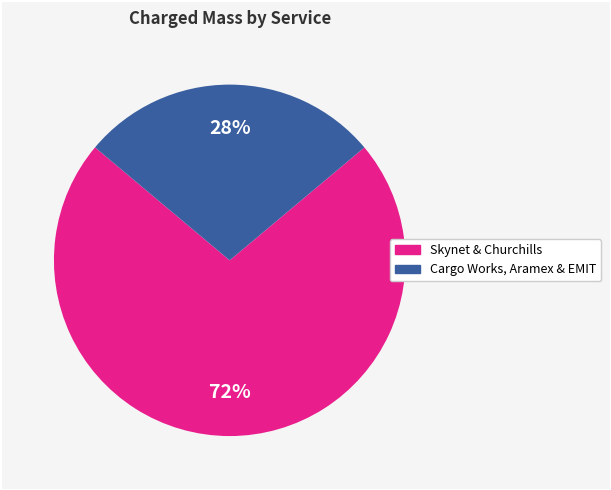

Count the number of slices in the pie.

2